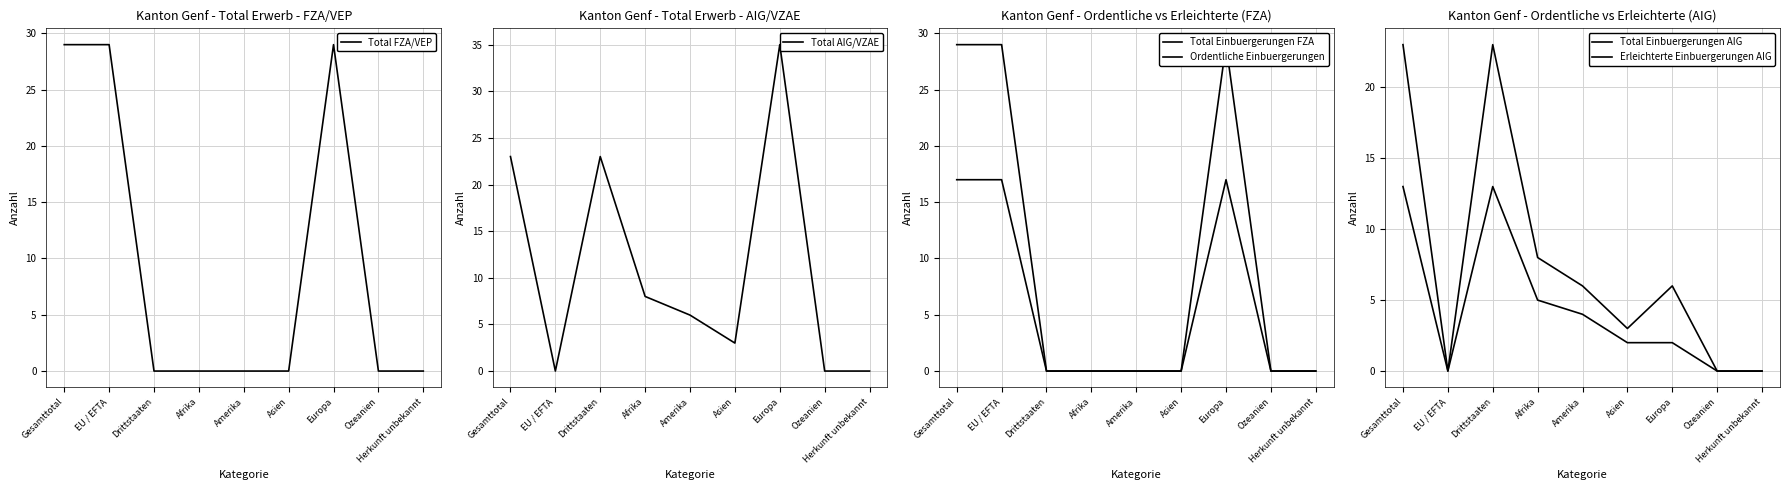

Is the value of Total FZA/VEP at Herkunft unbekannt greater than the value of Ordentliche Einbuergerungen at Drittstaaten?

No